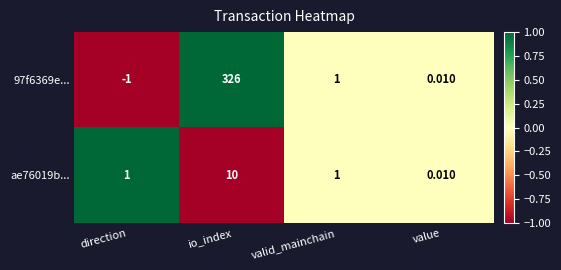

Which label corresponds to the largest value in the chart?

io_index